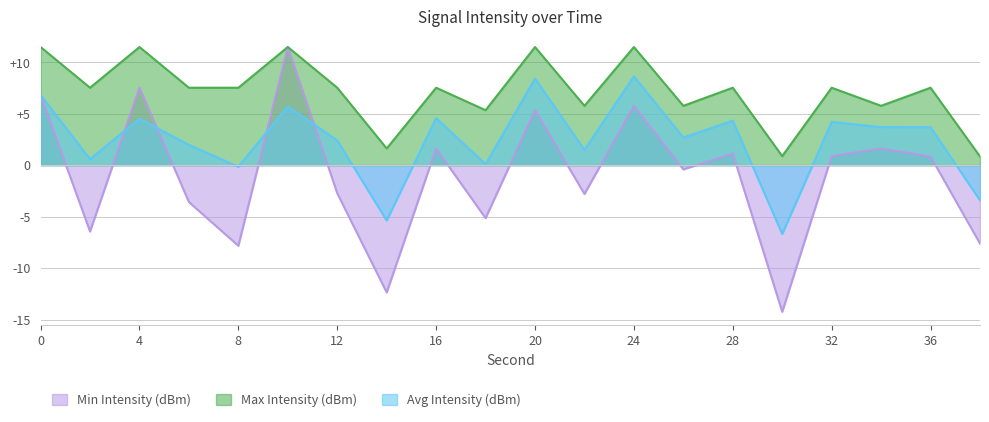

True or false: Max Intensity (dBm) and Avg Intensity (dBm) intersect in this chart.

False